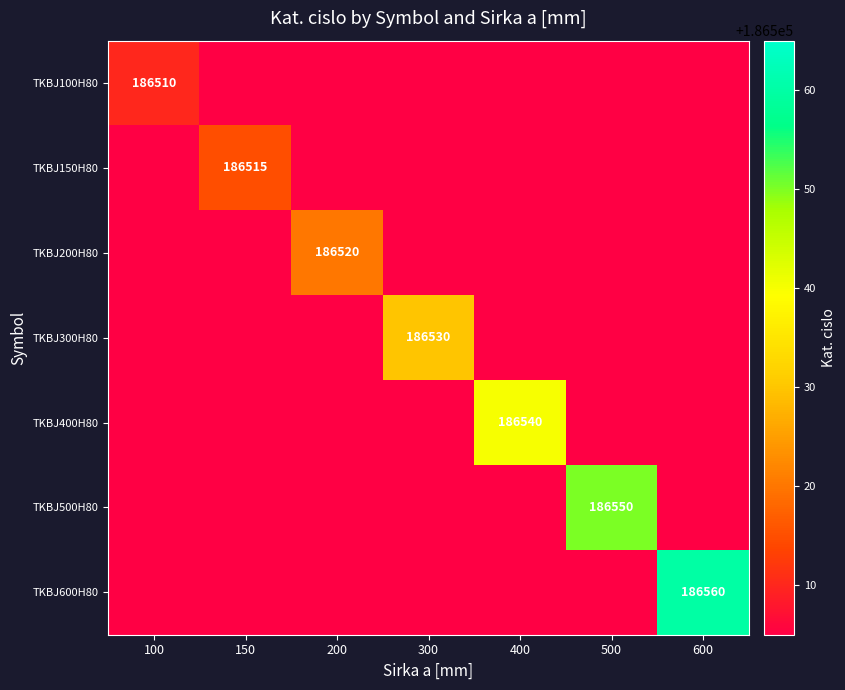

Is it true that TKBJ600H80 equals 186560 at 600?

True